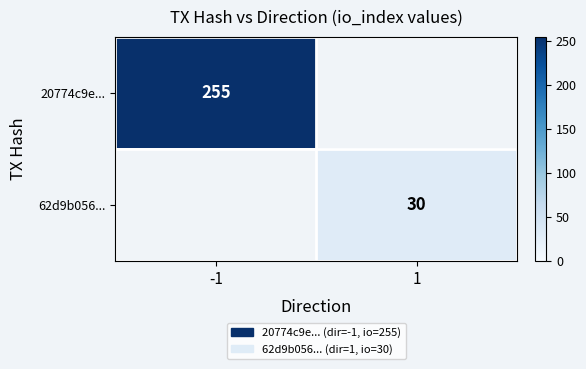

What is the greatest value displayed?

255.0